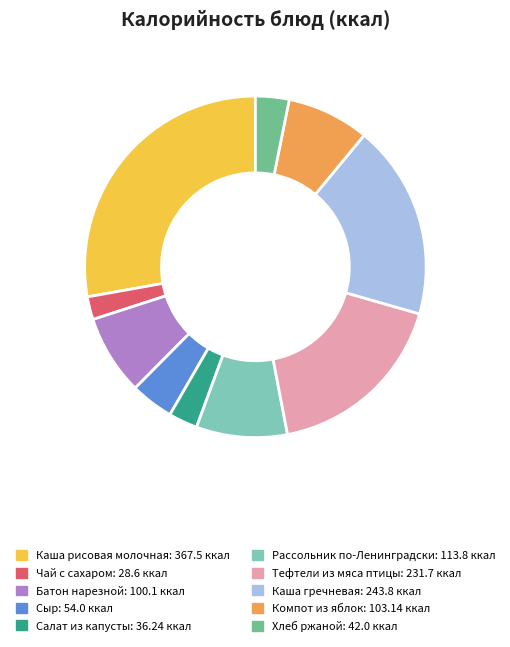

Approximately how many times larger is the value at Сыр compared to Хлеб ржаной?

1.3